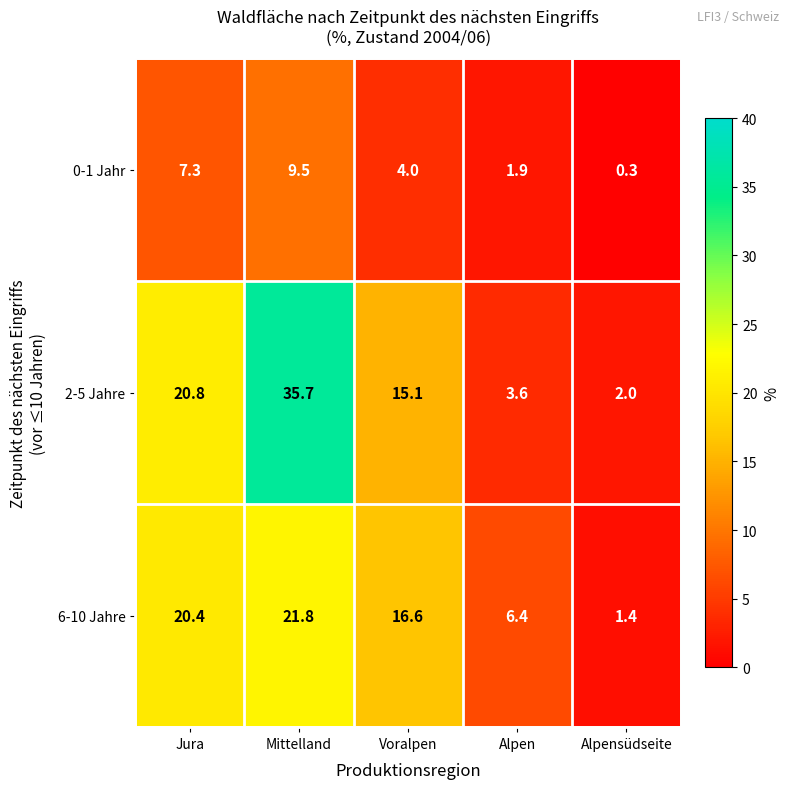

What is the difference between the 0-1 Jahr values at Jura and Voralpen?

3.3